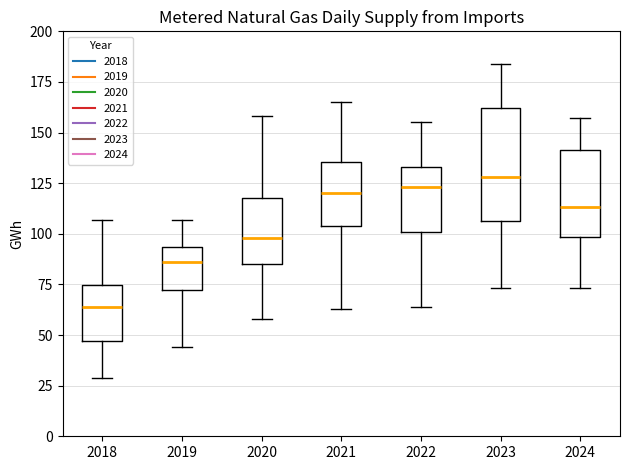

Which box has the highest median line?

2023